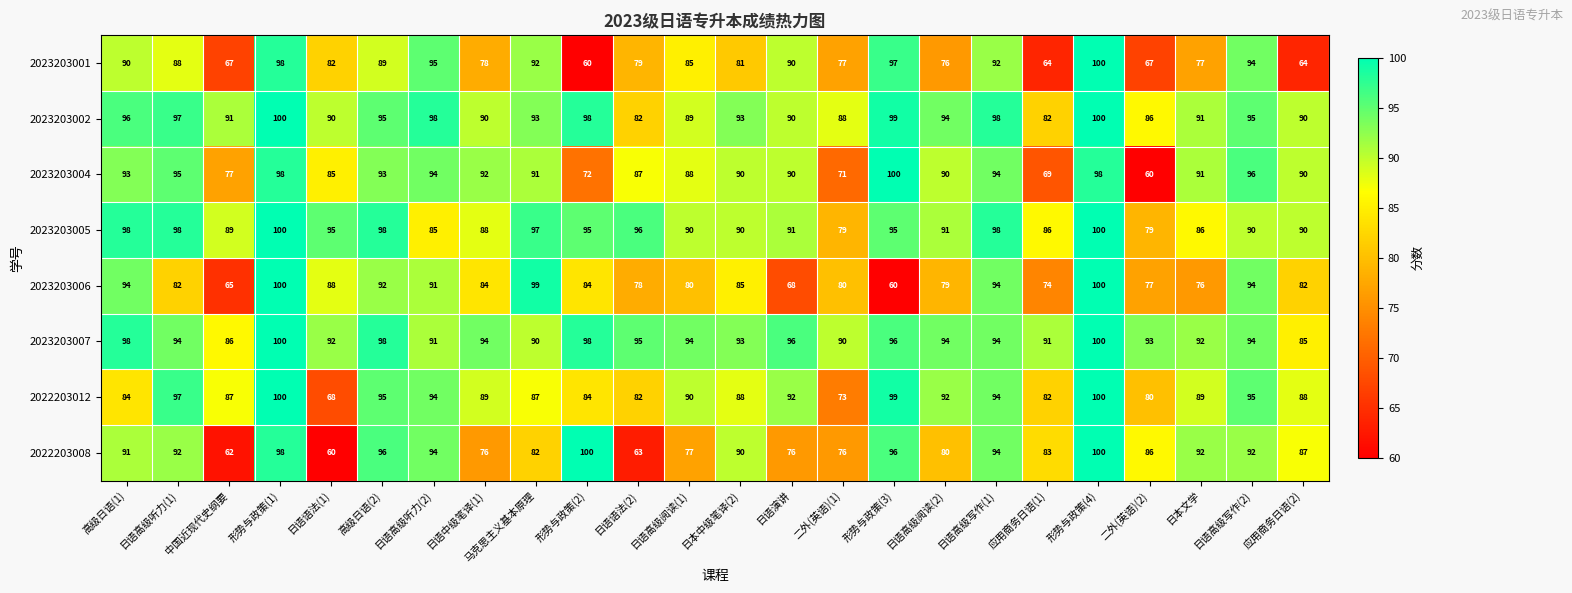

Which series has the largest total across all categories?

2023203007